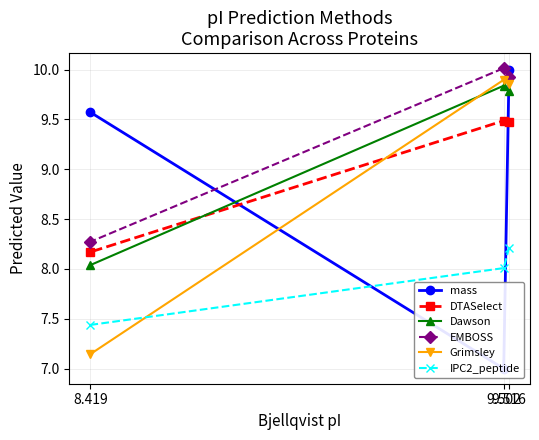

What is the total value across all series at 9.516?

57.2